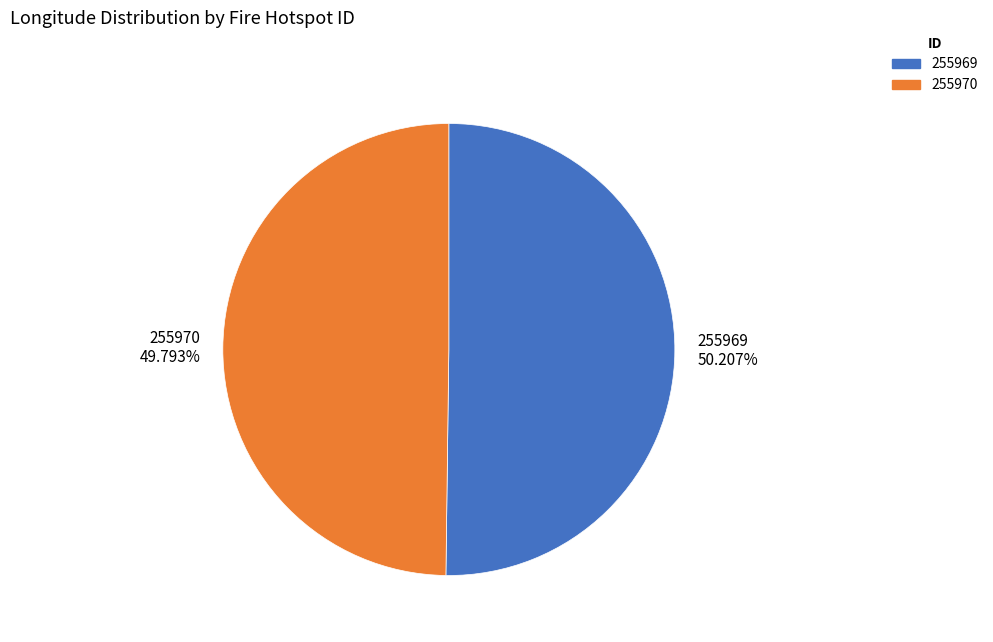

To the nearest percent, what portion does 255970 represent?

50%